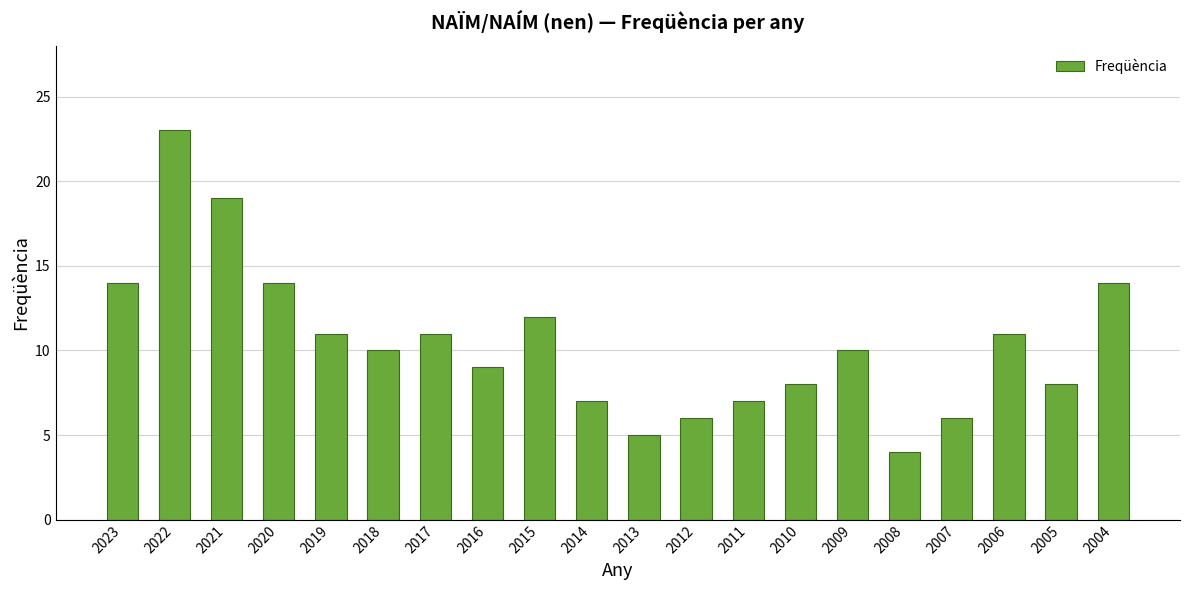

What is the value of the 10th bar from the left?

7